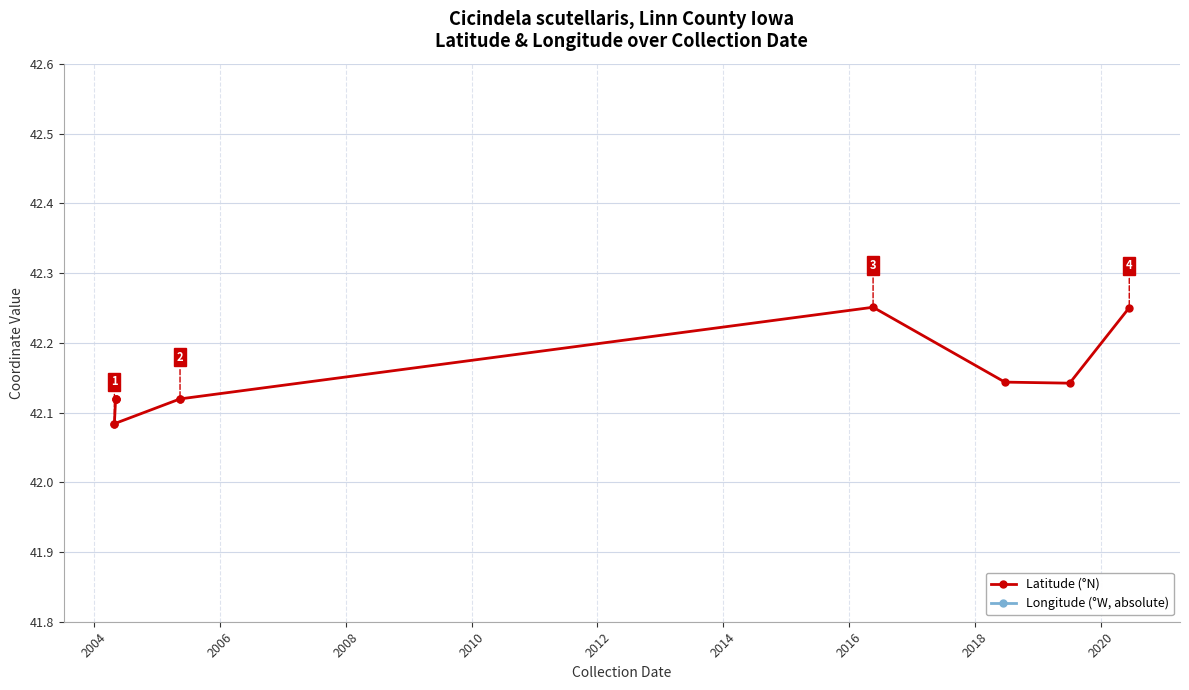

Count the number of data series in this chart.

2